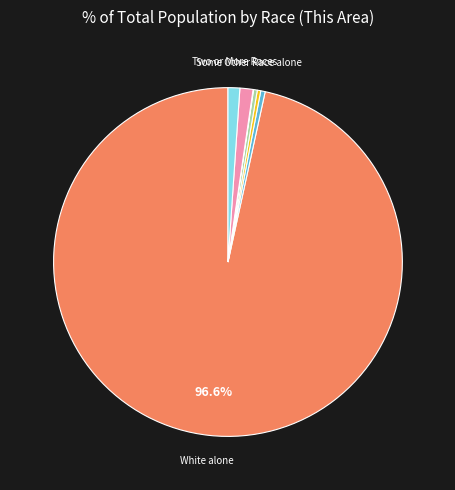

Does any single category account for the majority?

Yes